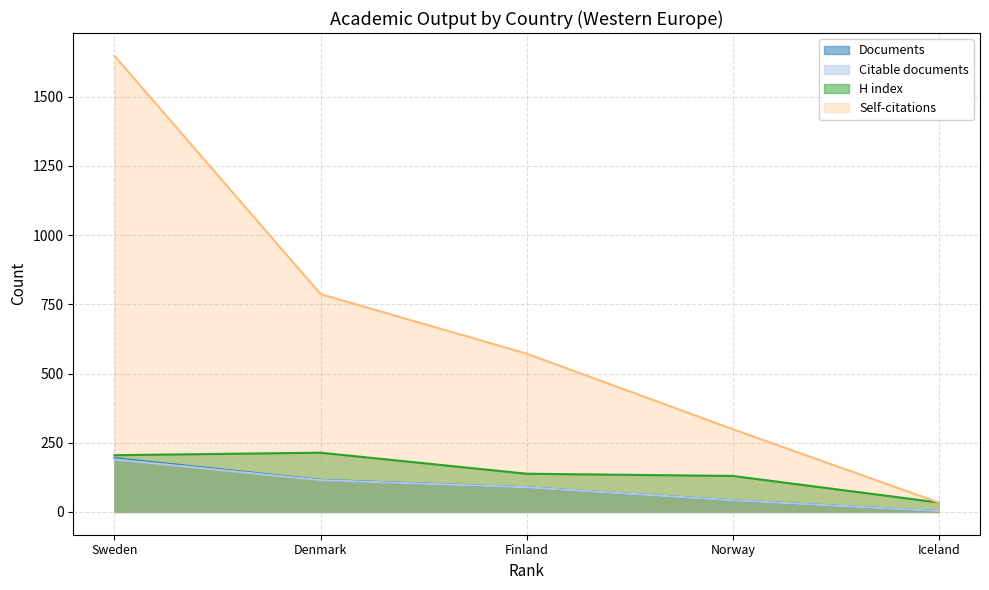

The Citations series shows 180 at Finland. True or false?

False